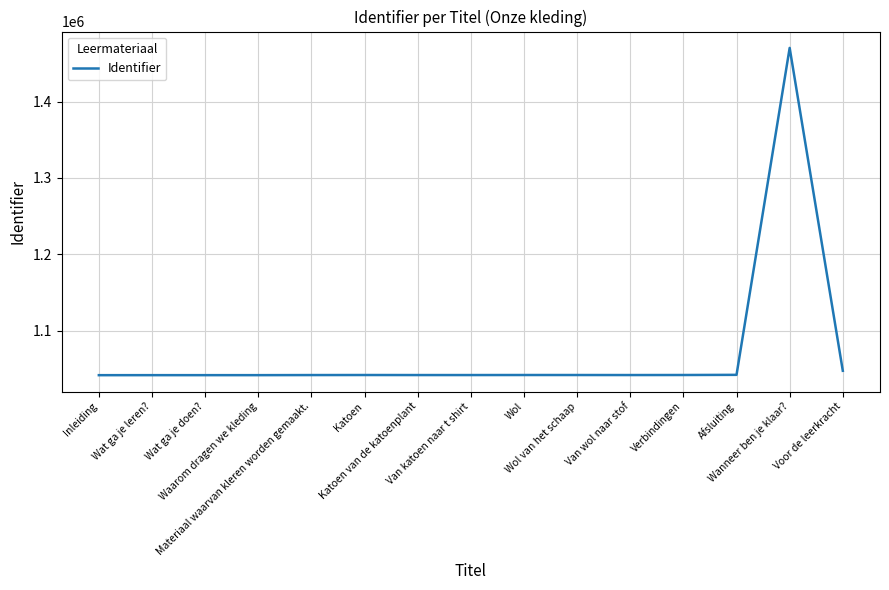

What is the smallest value displayed?

1041677